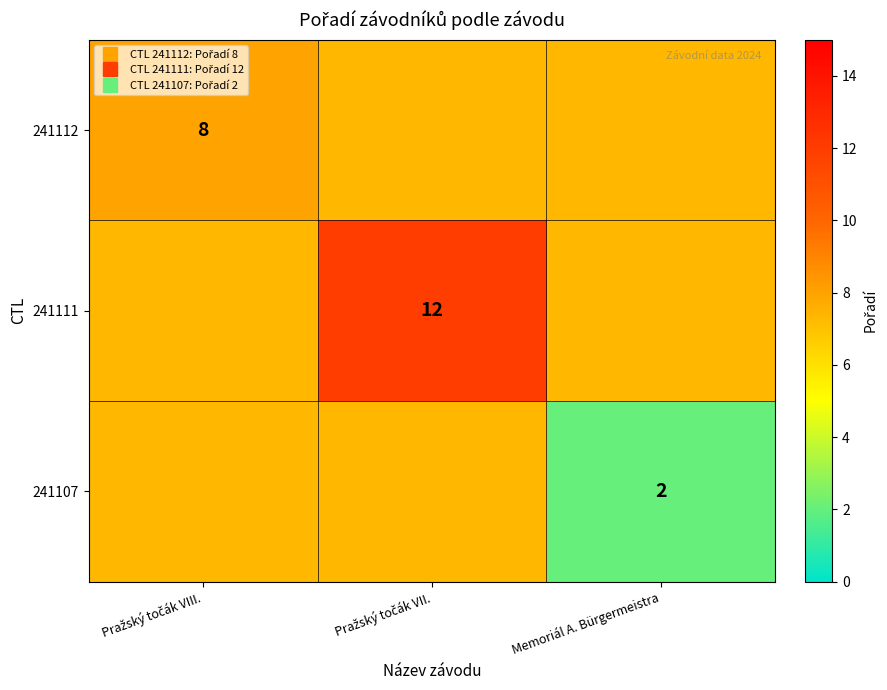

Rank the series at Pražský točák VIII. from highest to lowest value.

241112, 241111, 241107